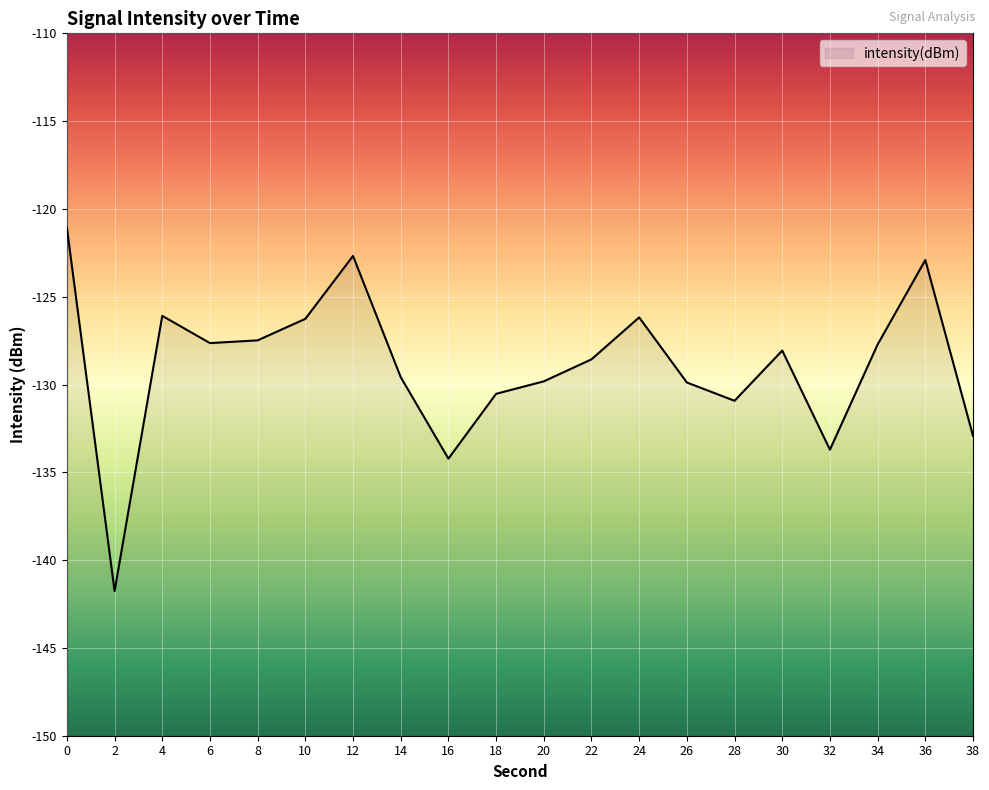

Reading right to left, extract all data points from this chart.

-132.9	-122.9	-127.7	-133.7	-128.1	-130.9	-129.9	-126.2	-128.6	-129.8	-130.5	-134.2	-129.6	-122.7	-126.3	-127.5	-127.6	-126.1	-141.8	-121.1